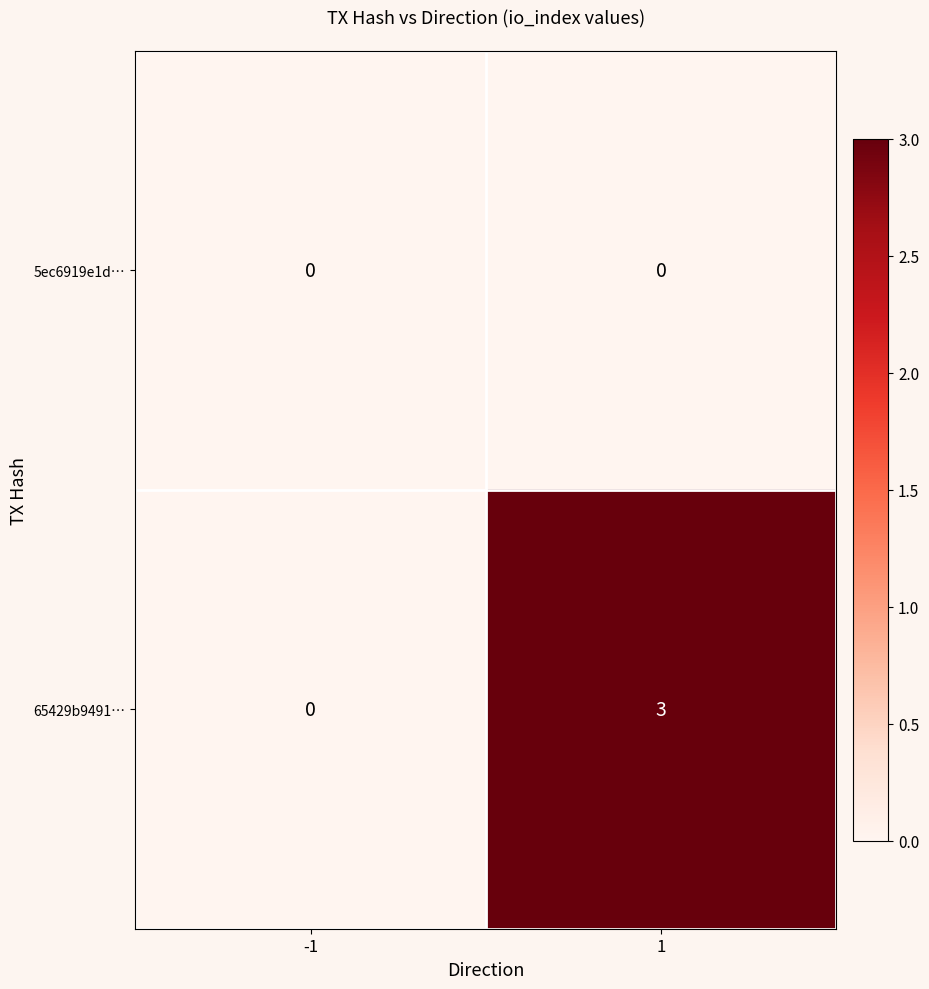

Reading right to left, what are all the values shown in this chart?

5ec6919e1d…: 0	0
65429b9491…: 3	0